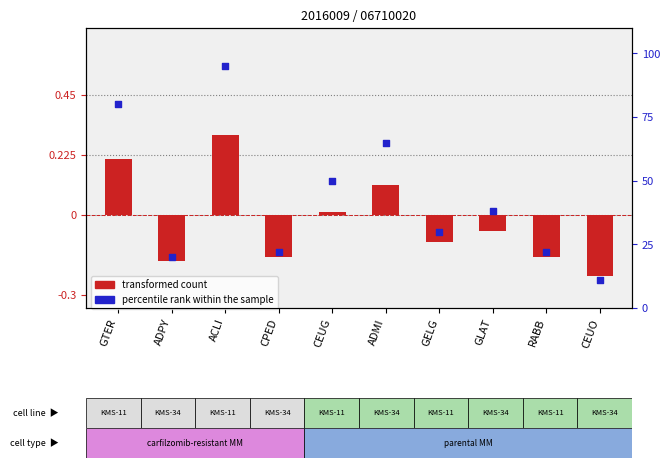

What are all the series names shown in the legend?

transformed count, percentile rank within the sample